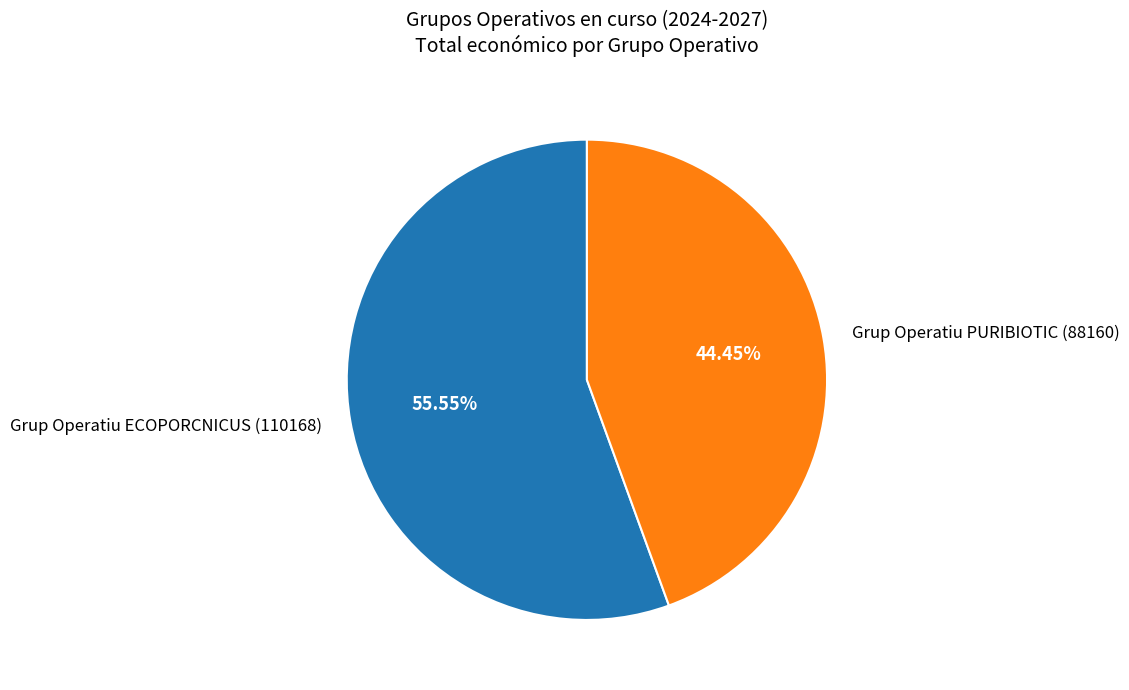

Which category has the smallest portion of the pie?

Grup Operatiu PURIBIOTIC (88160)